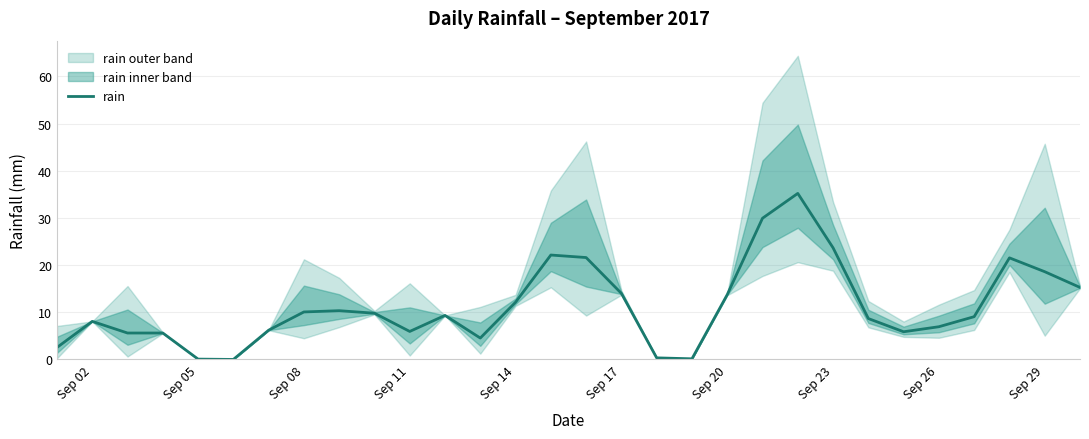

How many interior local peaks (higher than both neighbors) does the data have?

6